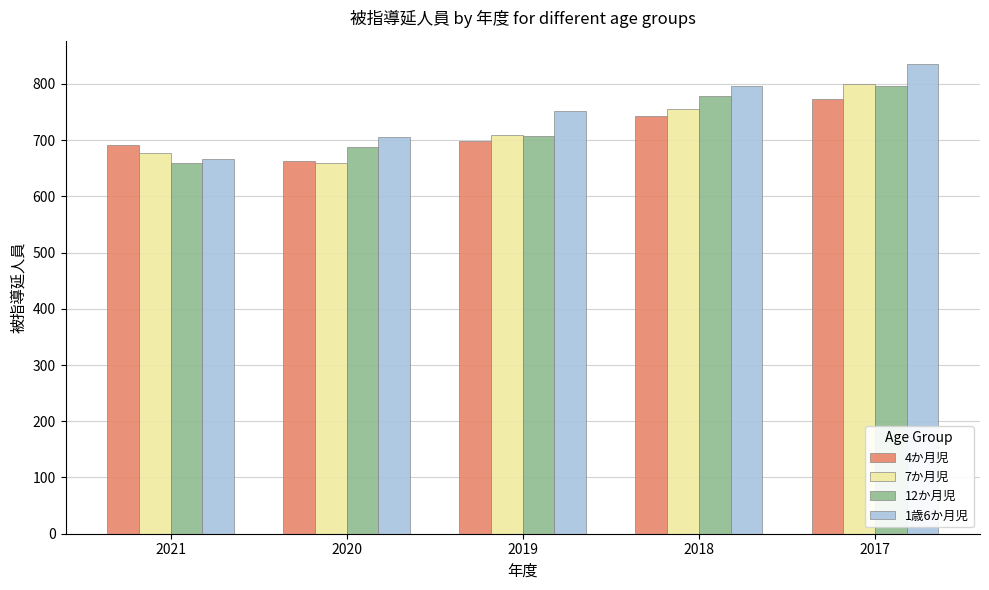

What is the greatest value displayed?

835